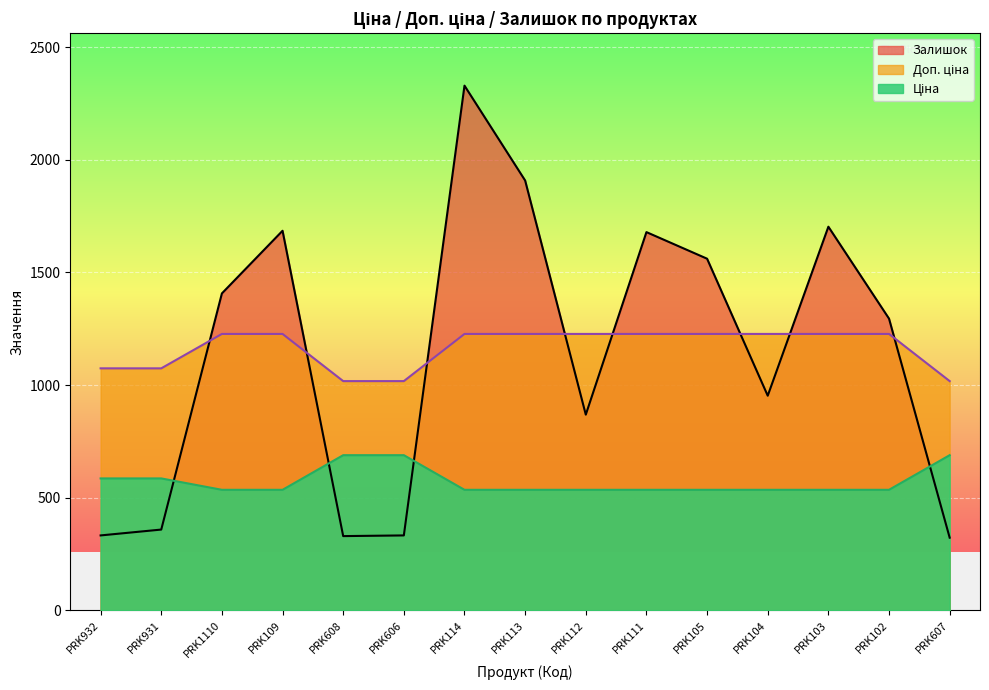

The value of Ціна at PRK111 is 246.5. True or false?

False